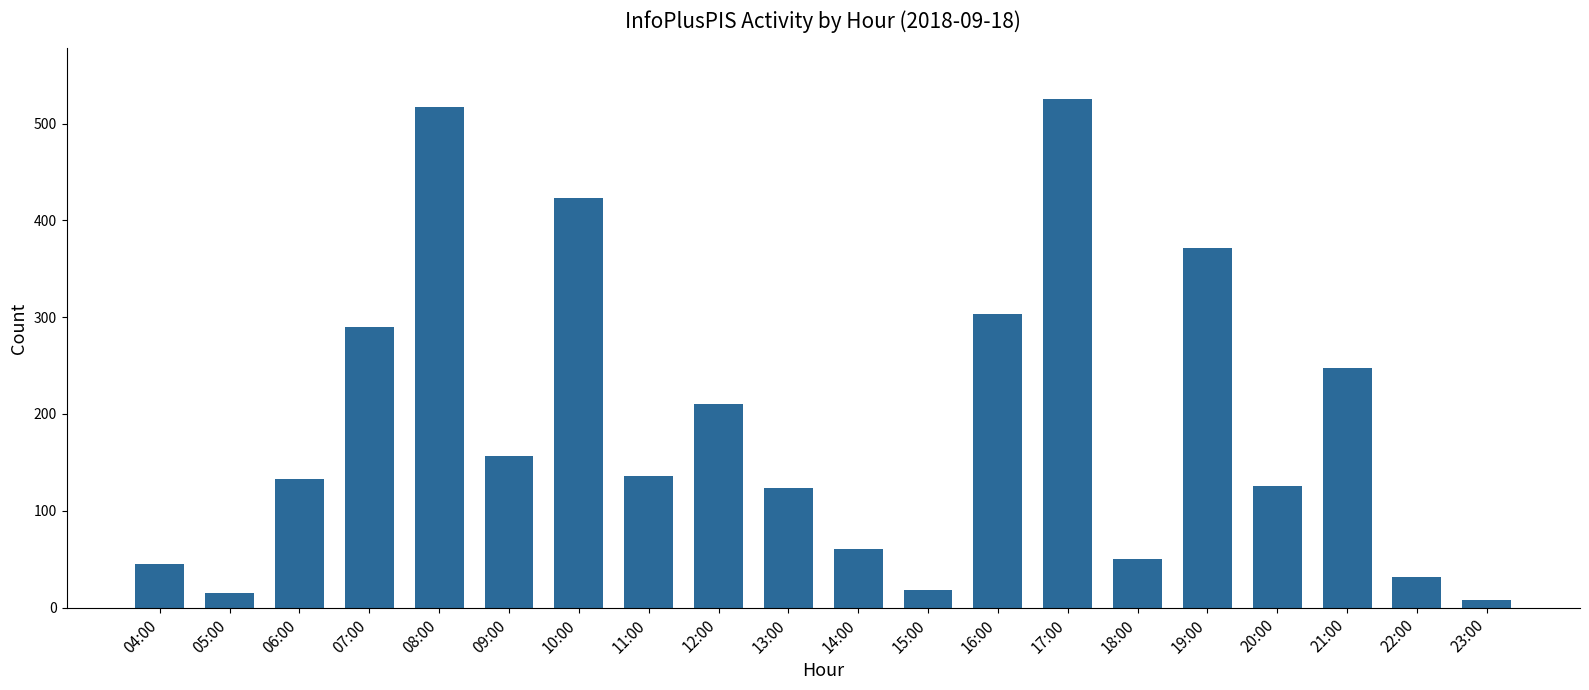

Which has a higher value, 16:00 or 09:00?

16:00